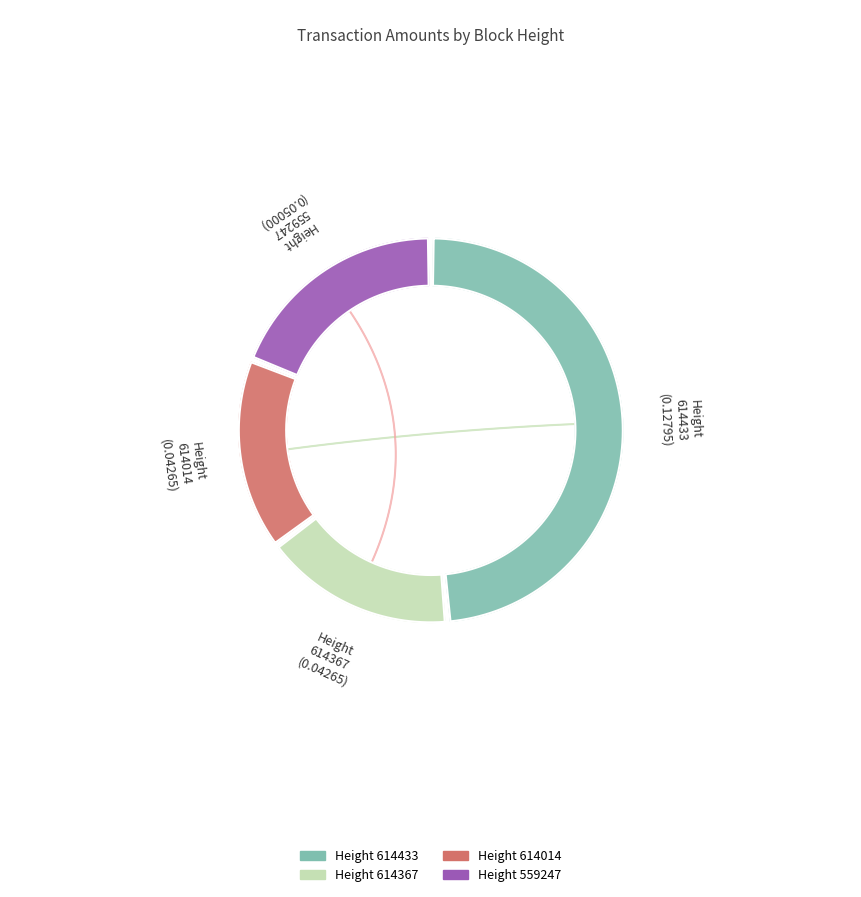

What is the smallest slice in the pie chart?

614367